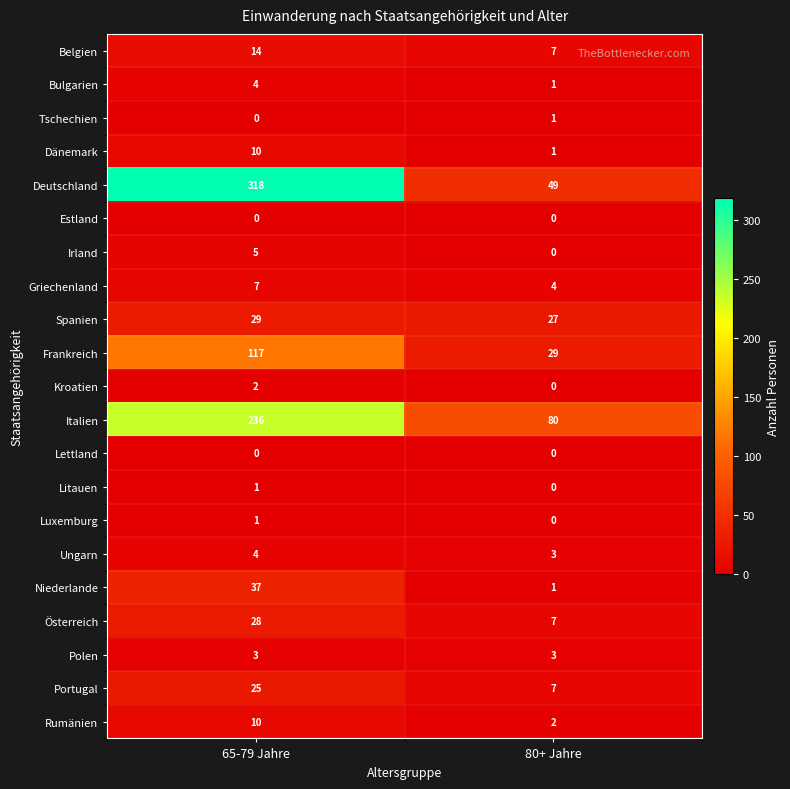

Which series has the widest spread of values?

Deutschland